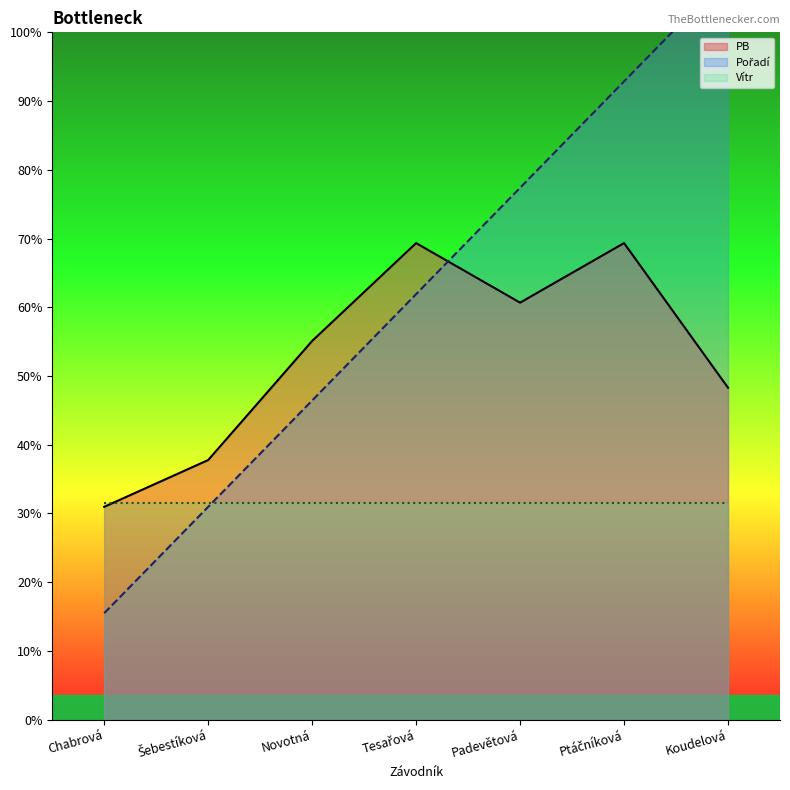

What is the total value across all series at Šebestíková?

17.5